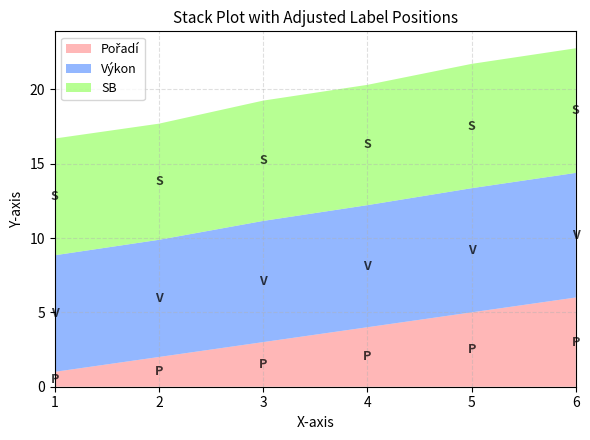

Reading right to left, extract all data points from this chart.

Pořadí: 6.0	5.0	4.0	3.0	2.0	1.0
Výkon: 8.4	8.3	8.2	8.2	7.9	7.8
SB: 8.4	8.4	8.1	8.1	7.8	7.8